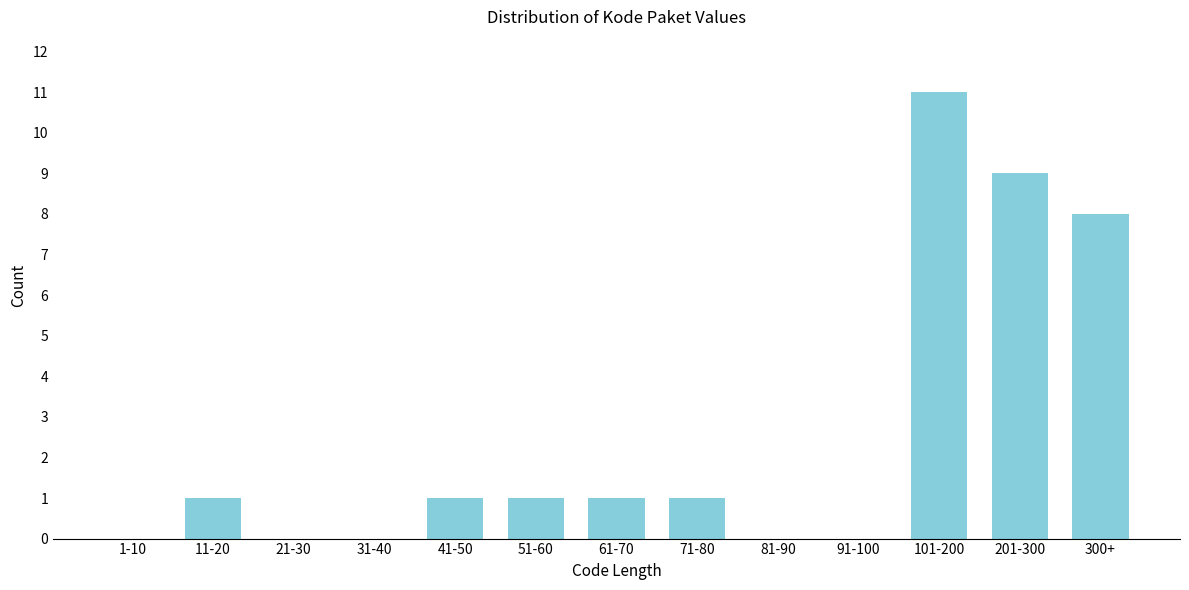

Reading left to right, extract all data points from this chart.

1-10=0	11-20=1	21-30=0	31-40=0	41-50=1	51-60=1	61-70=1	71-80=1	81-90=0	91-100=0	101-200=11	201-300=9	300+=8